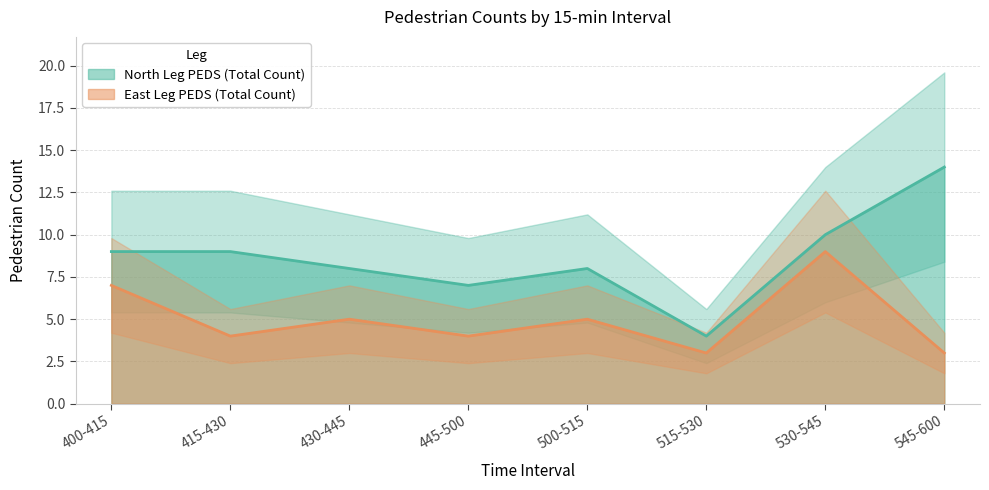

What position from the right is 530-545?

2